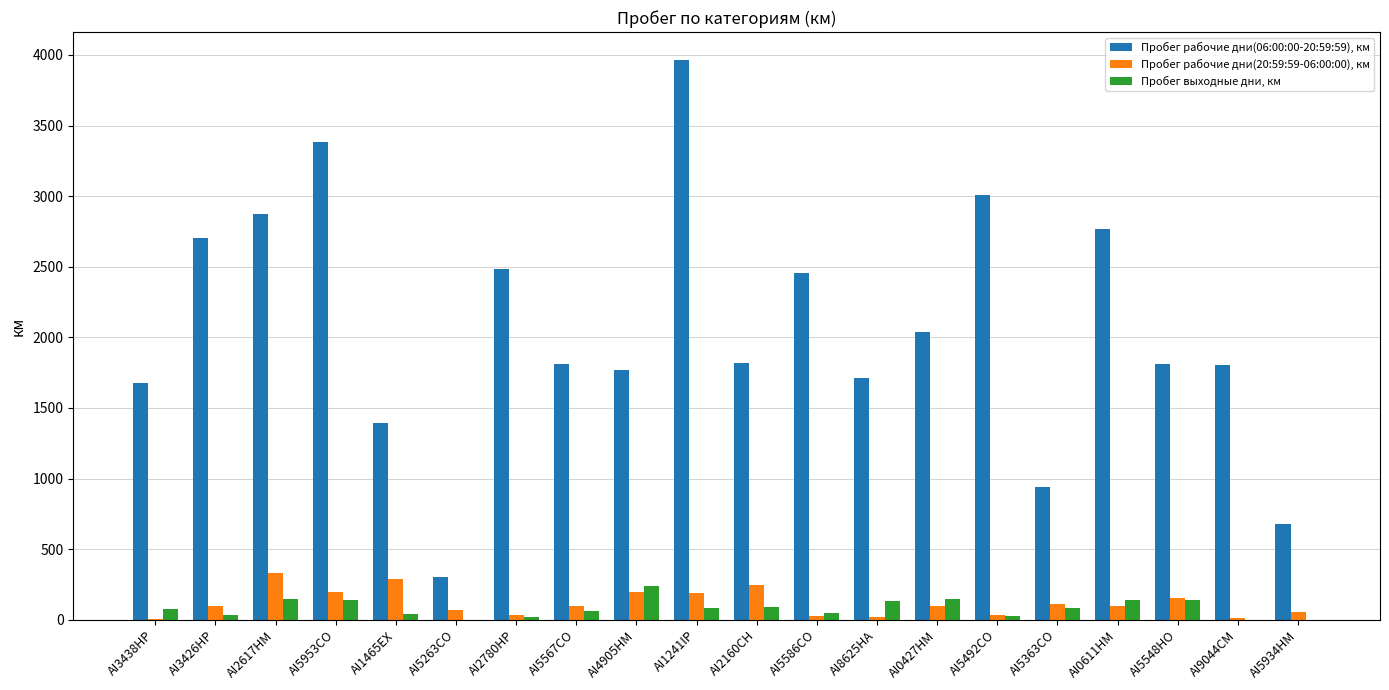

Which series has the largest total across all categories?

Пробег рабочие дни(06:00:00-20:59:59), км